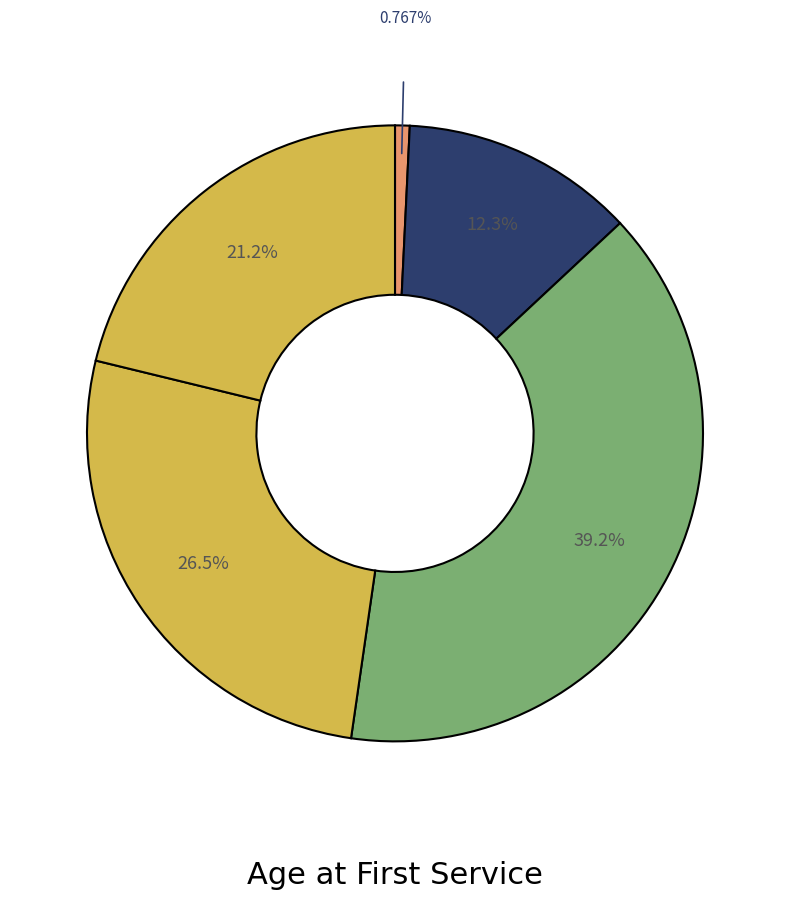

How many segments does this pie chart have?

5